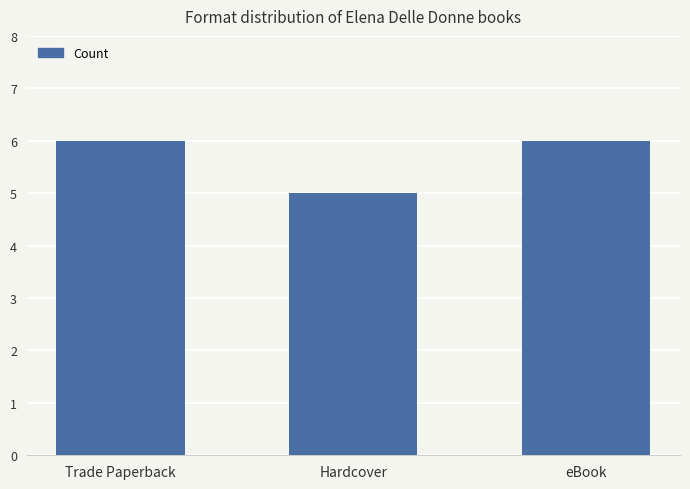

The chart shows a value of 6 at eBook. True or false?

True